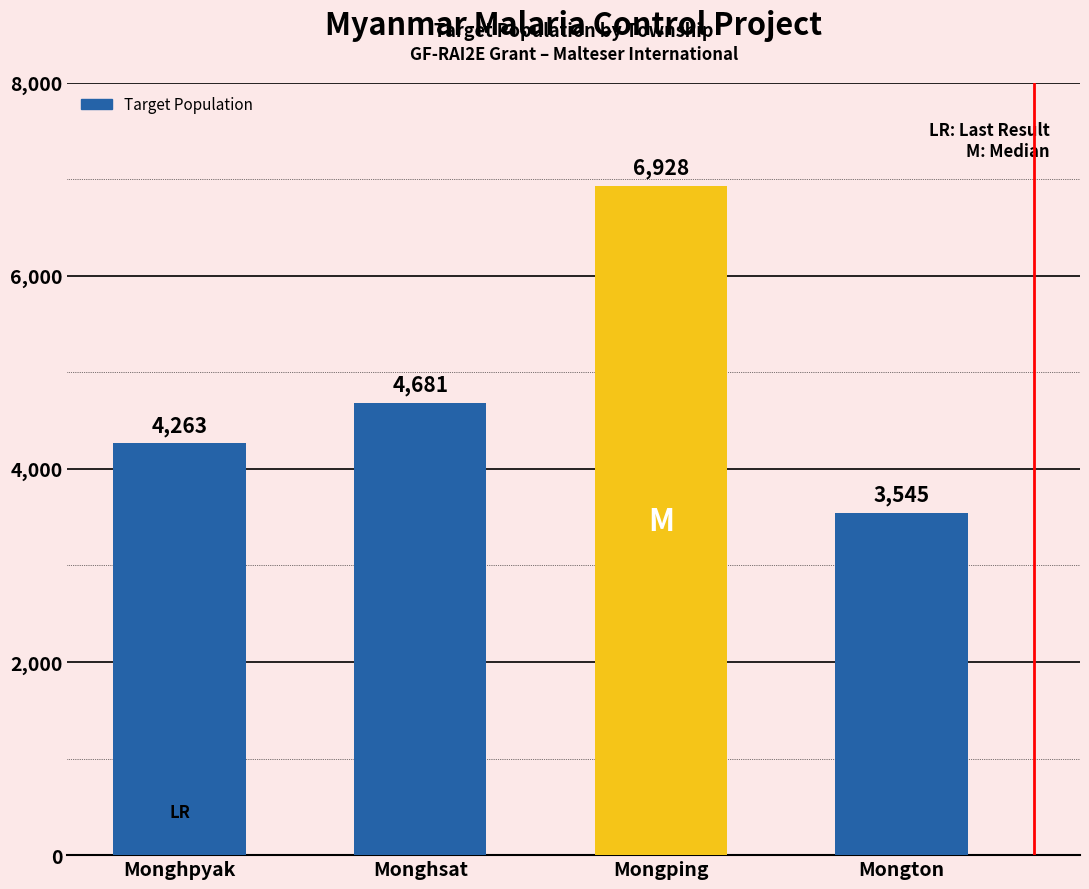

Reading left to right, extract all data points from this chart.

4263	4681	6928	3545